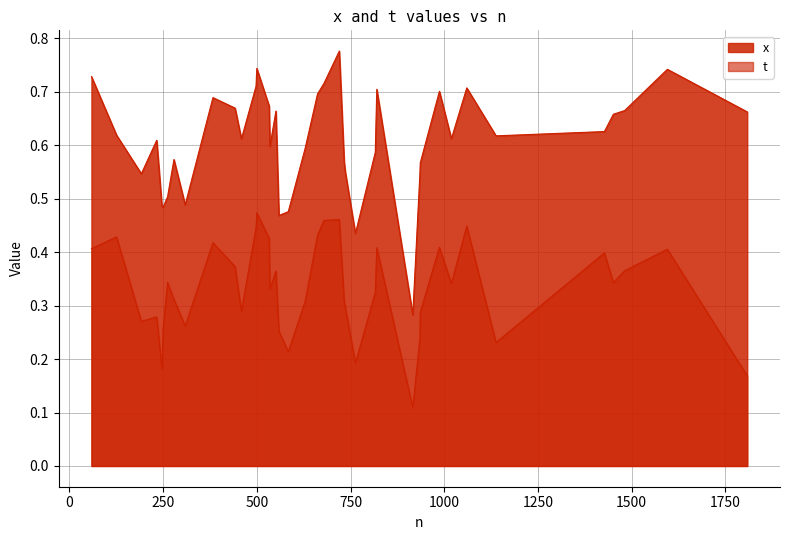

What is the total value across all series at 1138?

0.8